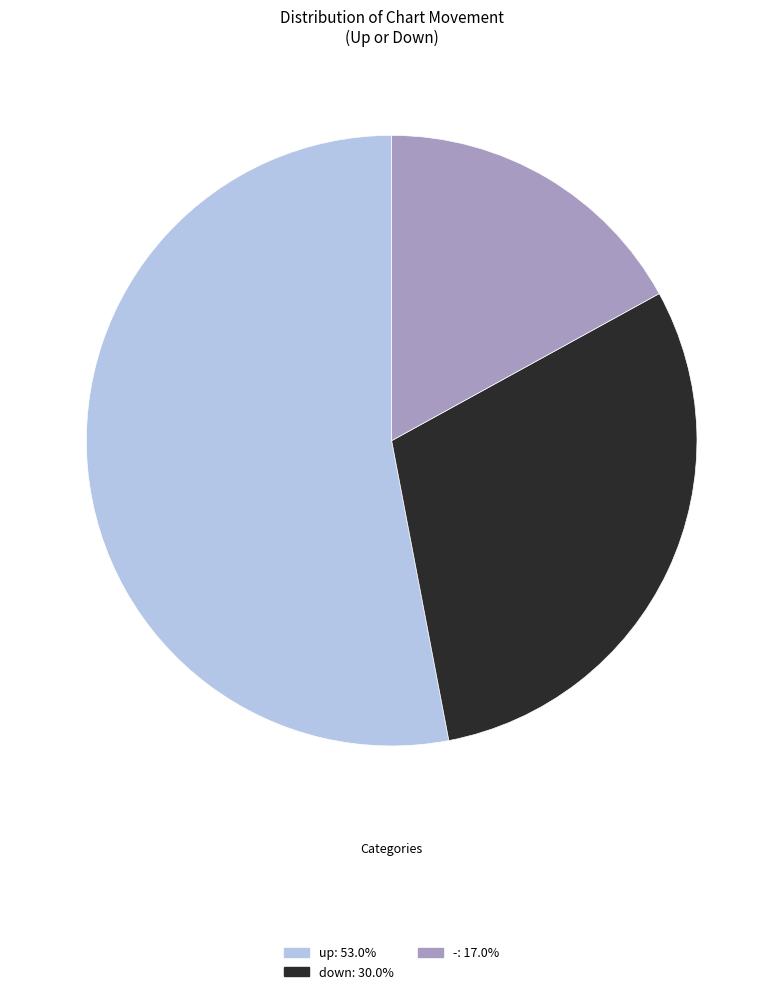

What is the largest slice in the pie chart?

up